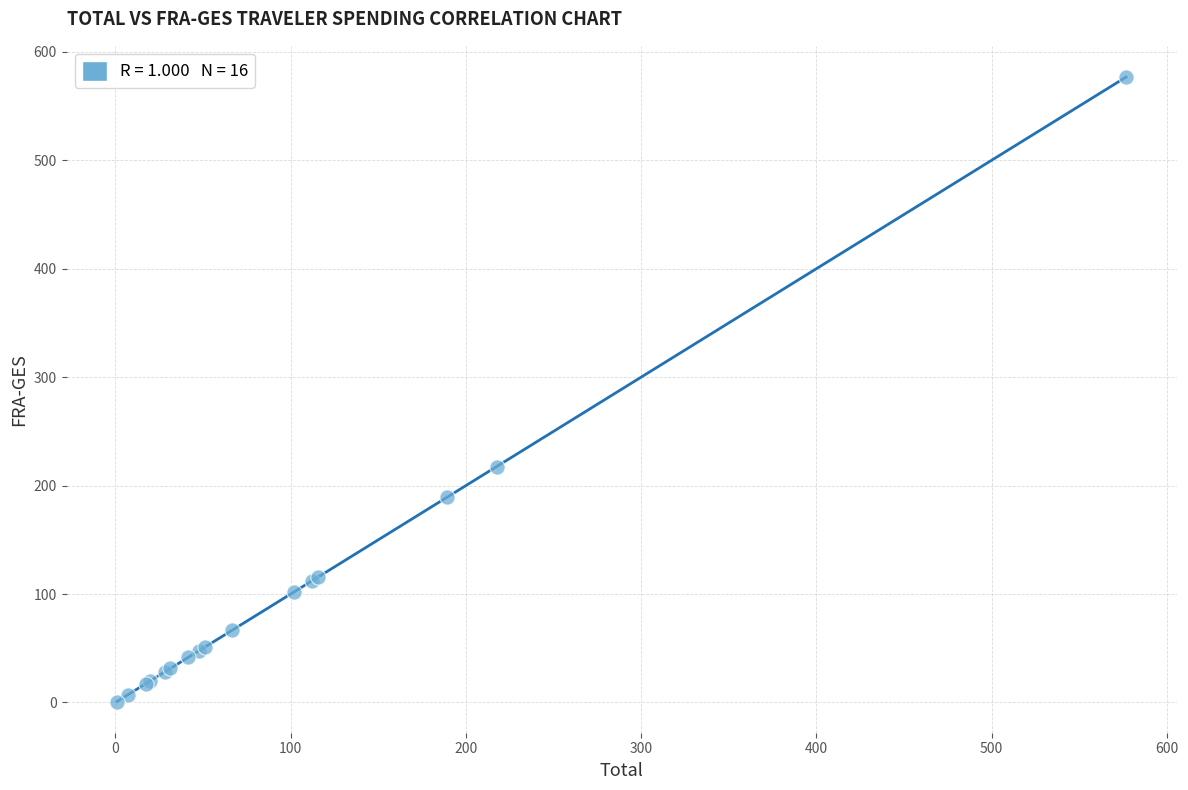

What Y value in the scatter plot is closest to 288?

217.5